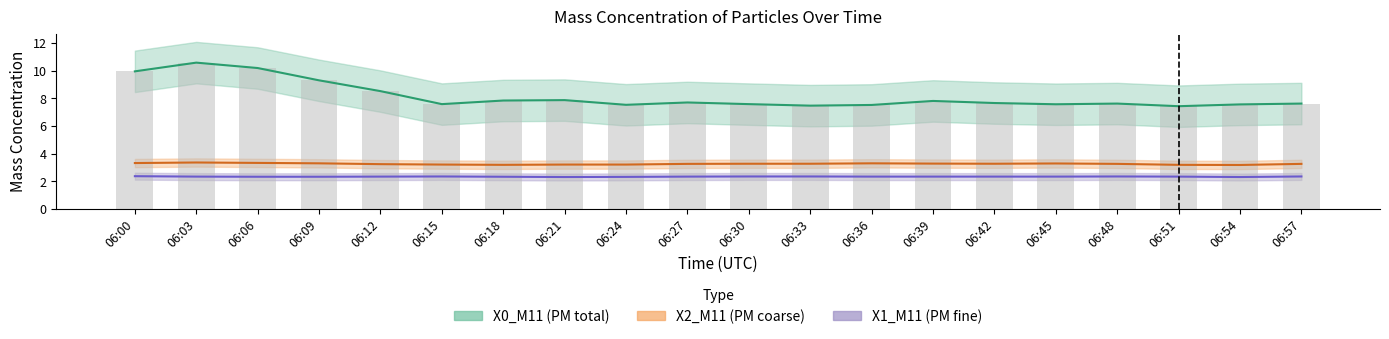

What is the total value across all series at 06:24?

13.0